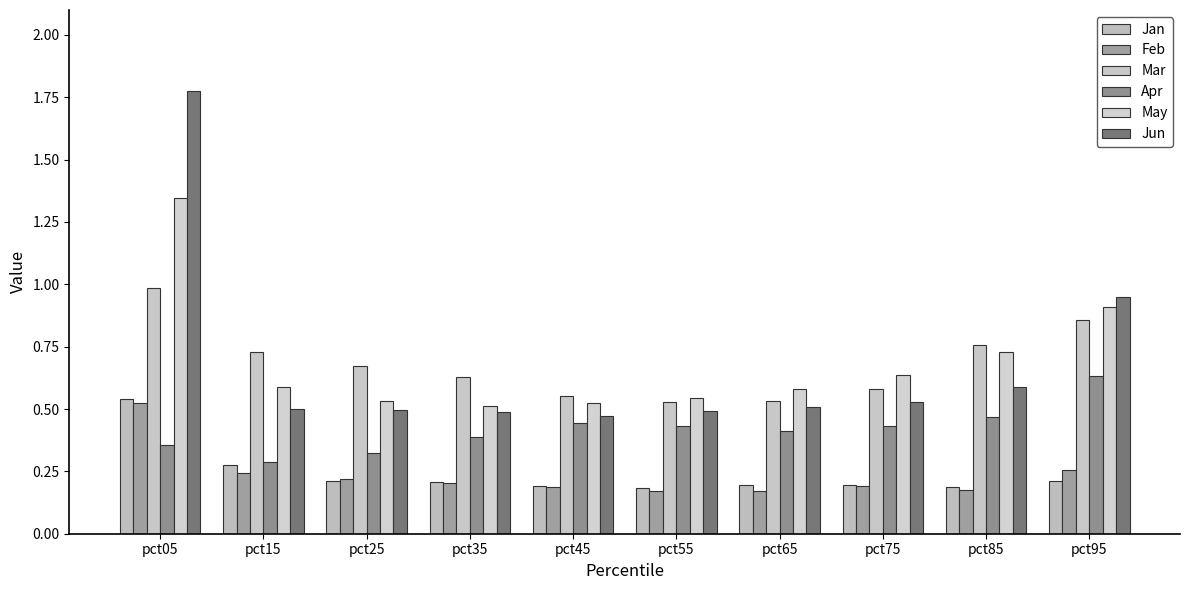

How many distinct data groups are displayed?

6